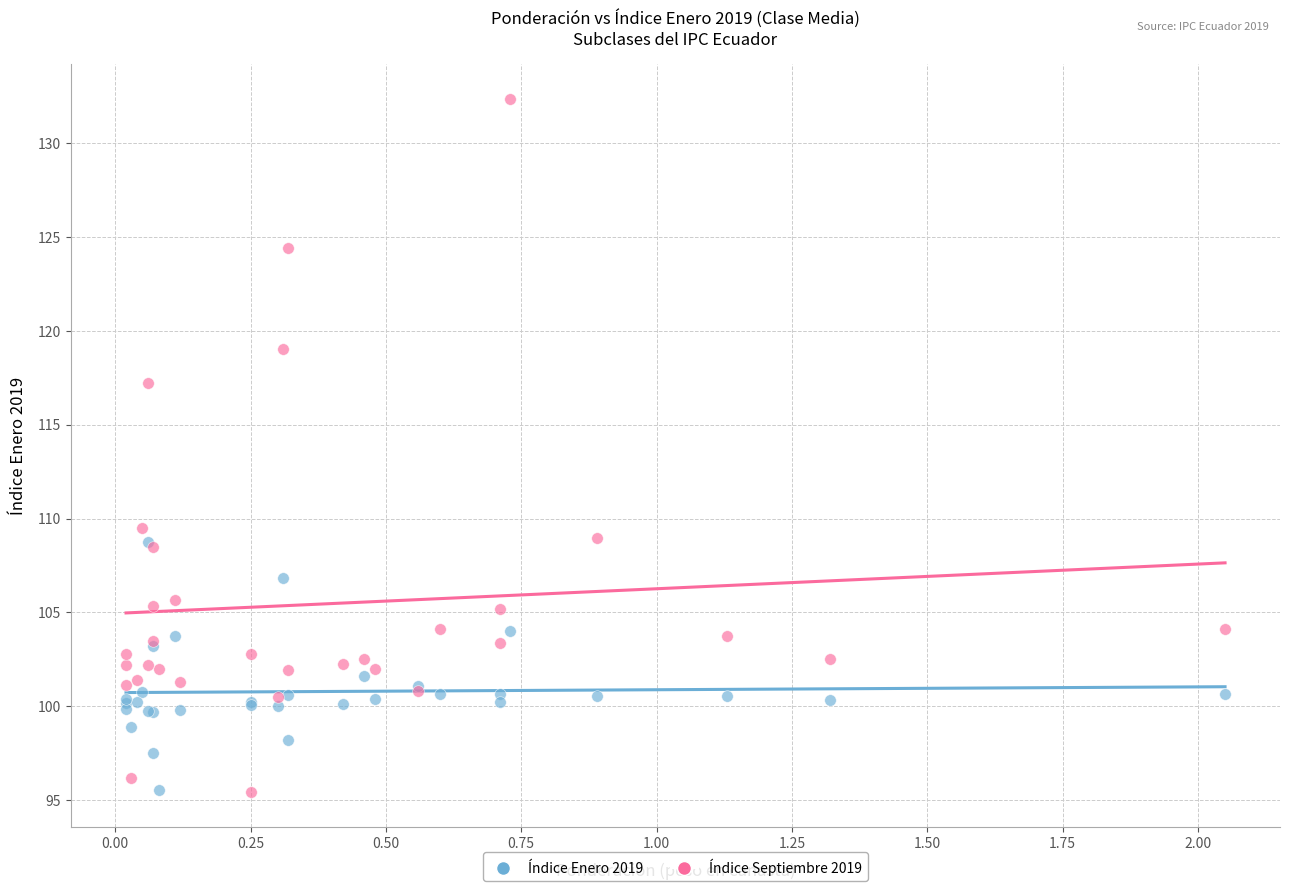

In the Índice Septiembre 2019 series, what Y value is closest to 113?

109.5